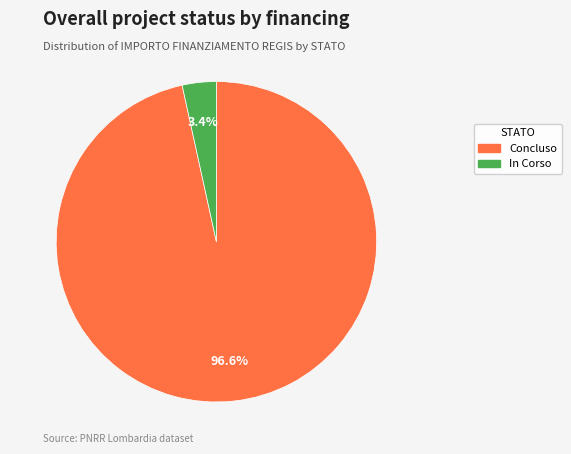

Does Concluso represent more than half of the total?

Yes